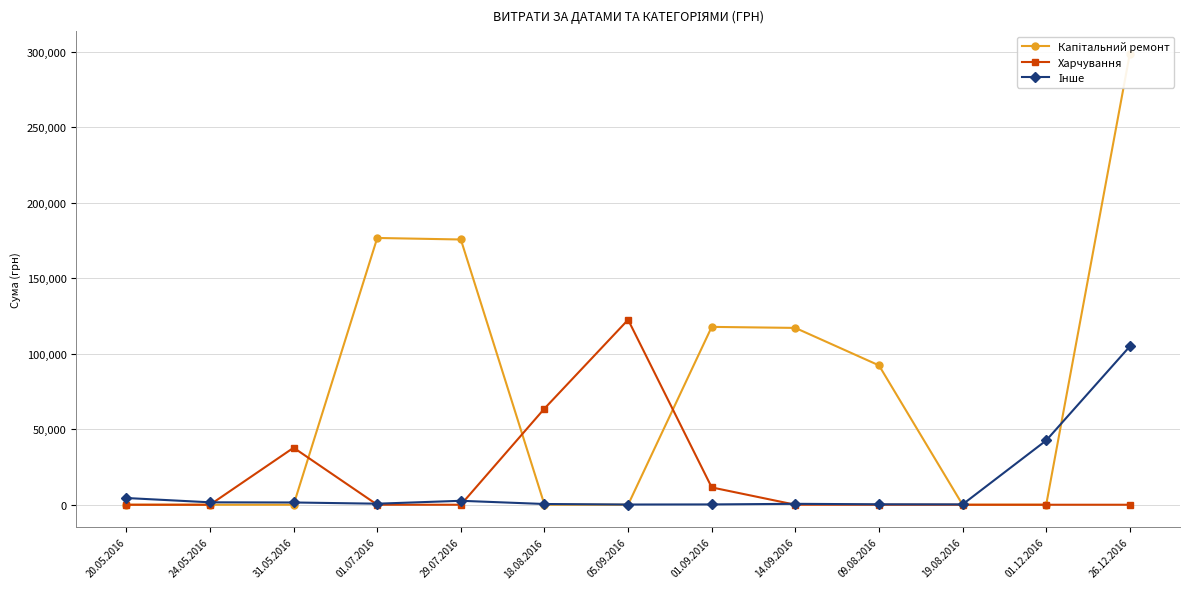

Reading right to left, what are all the values shown in this chart?

Капітальний ремонт: 26.12.2016=298836.3	01.12.2016=0.0	19.08.2016=0.0	09.08.2016=92323.5	14.09.2016=117148.9	01.09.2016=117824.4	05.09.2016=0.0	18.08.2016=0.0	29.07.2016=175723.3	01.07.2016=176736.5	31.05.2016=0.0	24.05.2016=0.0	20.05.2016=0.0
Харчування: 26.12.2016=0.0	01.12.2016=0.0	19.08.2016=0.0	09.08.2016=0.0	14.09.2016=0.0	01.09.2016=11478.0	05.09.2016=122554.9	18.08.2016=63730.0	29.07.2016=0.0	01.07.2016=0.0	31.05.2016=37771.5	24.05.2016=0.0	20.05.2016=0.0
Інше: 26.12.2016=104899.0	01.12.2016=42588.0	19.08.2016=223.6	09.08.2016=288.8	14.09.2016=609.0	01.09.2016=208.0	05.09.2016=143.5	18.08.2016=488.2	29.07.2016=2613.4	01.07.2016=691.2	31.05.2016=1500.4	24.05.2016=1607.8	20.05.2016=4455.0